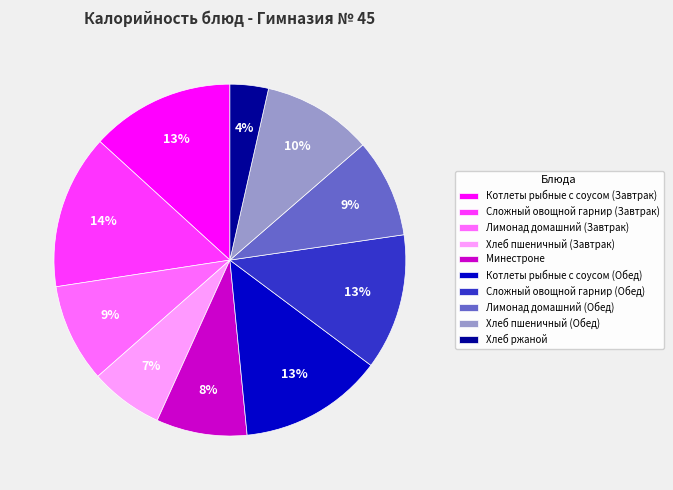

How many slices are in this pie chart?

10